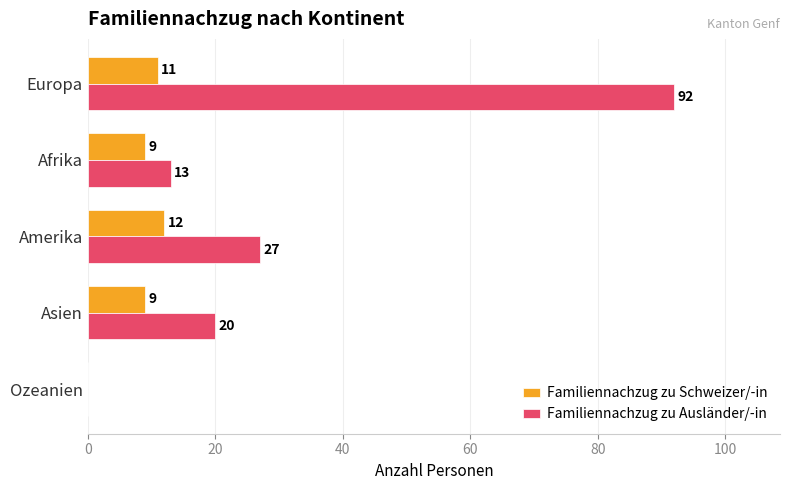

Which series has the largest range (max minus min)?

Familiennachzug zu Ausländer/-in